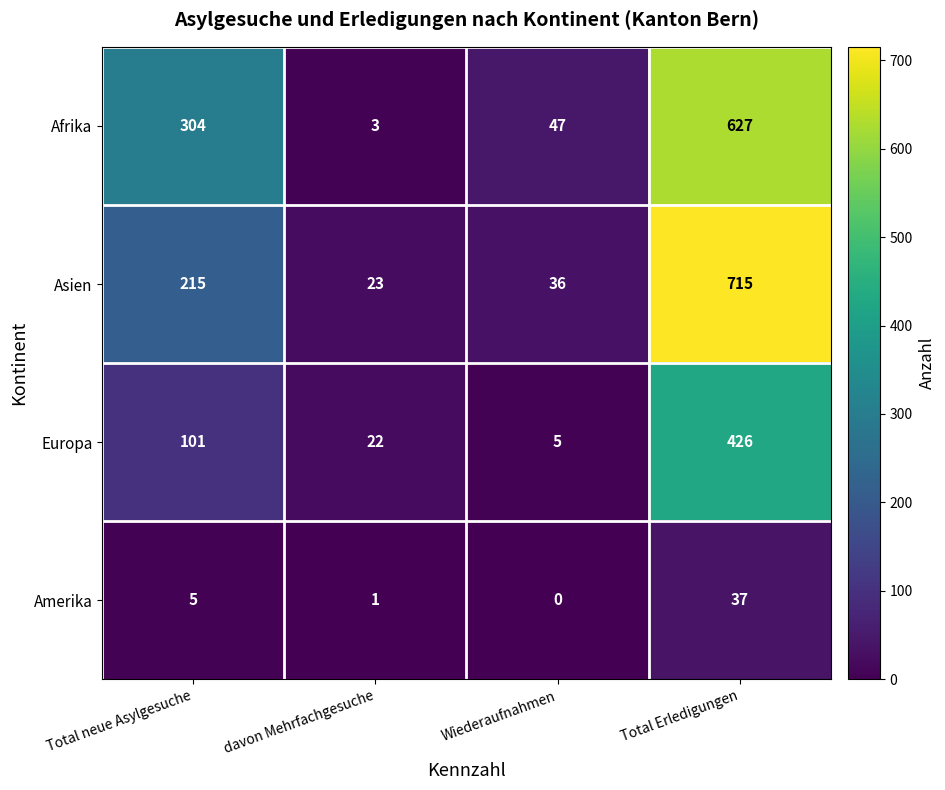

What is the maximum value for Afrika?

627